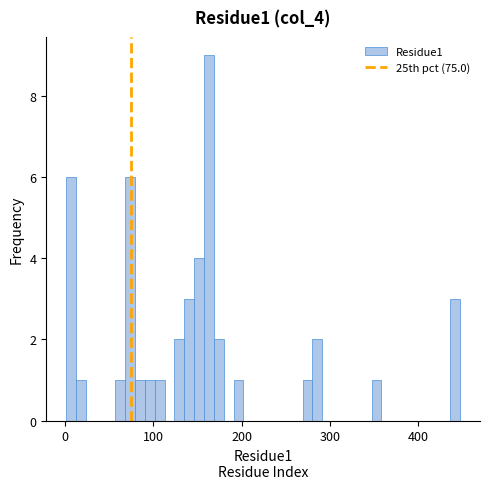

Around what value on the x-axis is the tallest bar? Give the approximate position of its centre, as read against the axis.

160